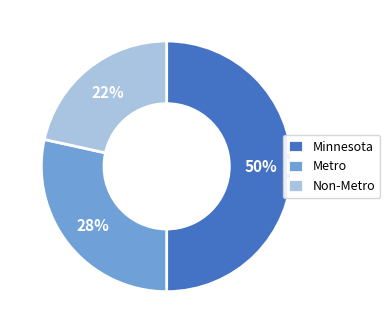

Rank the categories by value from lowest to highest.

Non-Metro, Metro, Minnesota